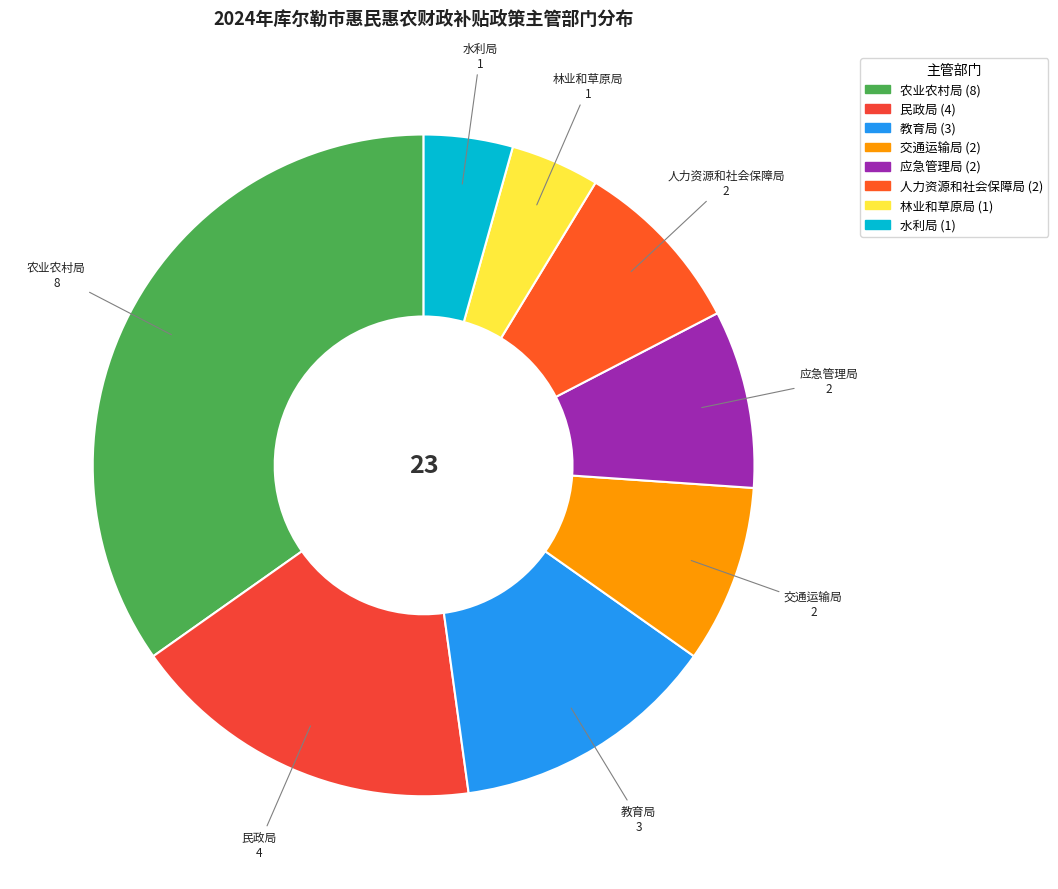

Count the number of slices in the pie.

8